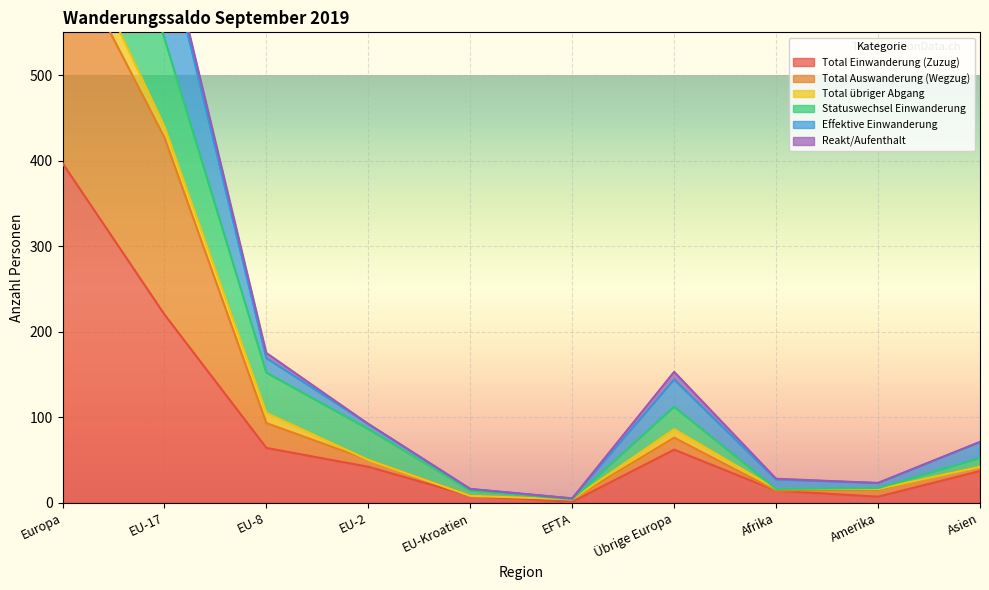

The Total Einwanderung (Zuzug) series shows 220 at EU-17. True or false?

True